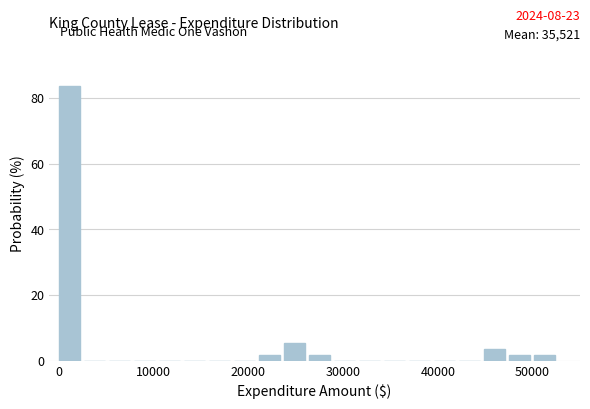

Around what value on the x-axis is the tallest bar? Give the approximate position of its centre, as read against the axis.

1000